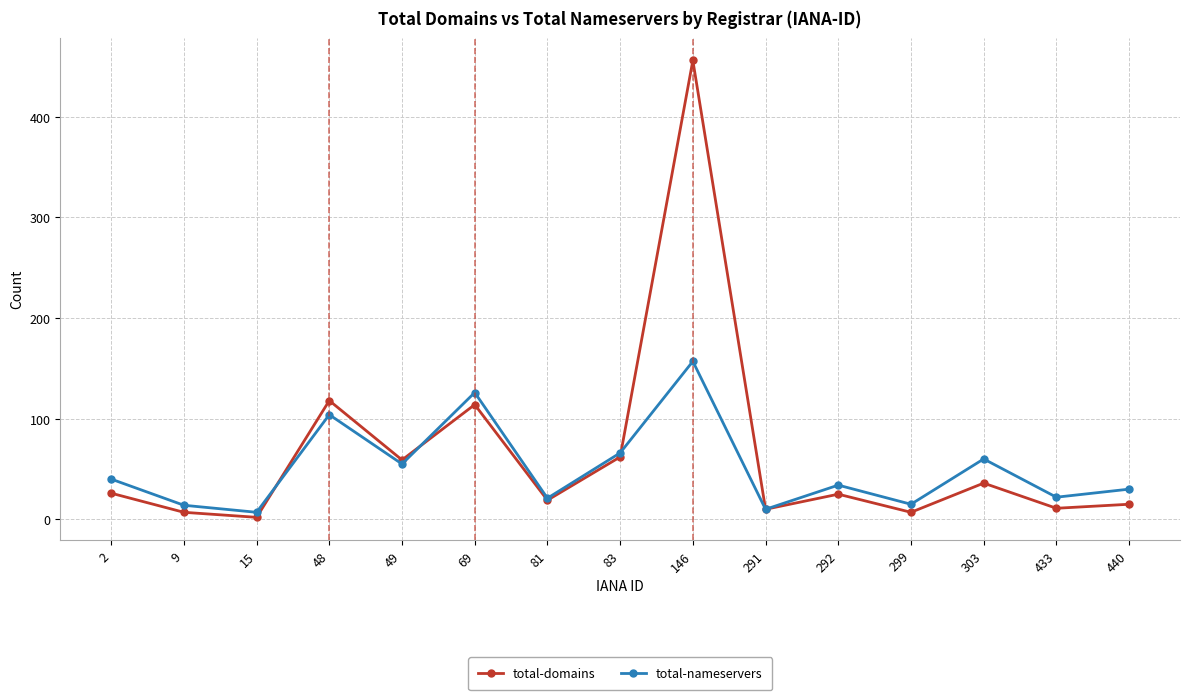

The total-domains series shows 211 at 48. True or false?

False